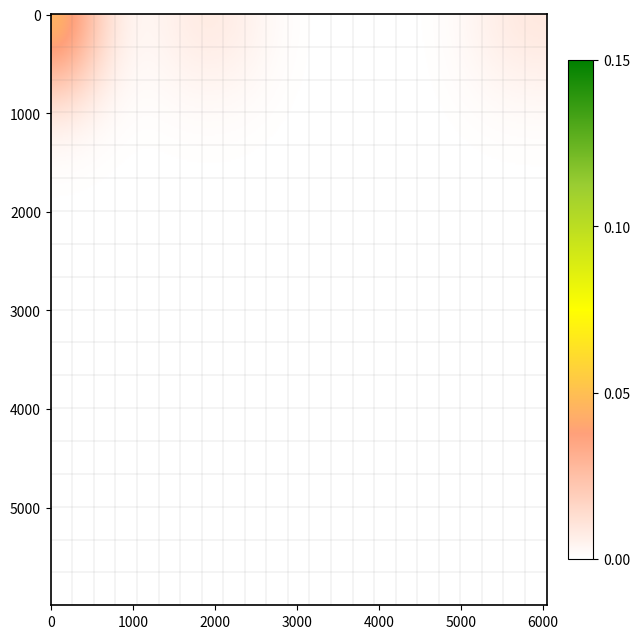

Rank the categories by Сосницький value from lowest to highest.

0, 1, 2, 3, 4, 5, 6, 7, 8, 9, 10, 11, 12, 13, 14, 15, 16, 17, 18, 19, 20, 21, 22